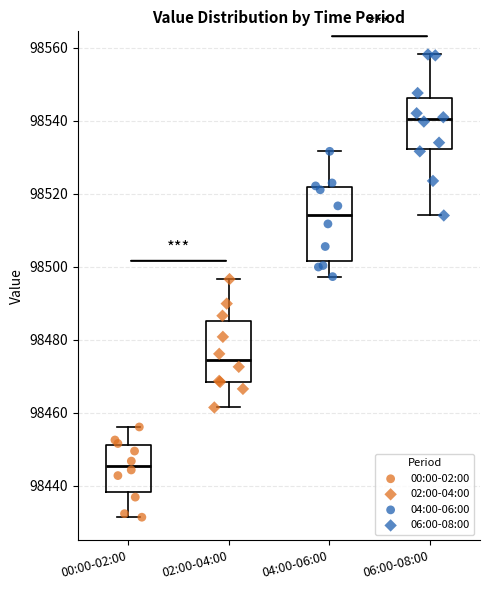

Reading left to right, read every box against the y-axis: the position of its median line, the range the box covers, and the ends of its whiskers. The values are not printed on the chart, so give them approximately, as read against the axis.

00:00-02:00: median 98446, box 98438 to 98452, whiskers 98432 to 98456
02:00-04:00: median 98474, box 98468 to 98486, whiskers 98462 to 98496
04:00-06:00: median 98514, box 98502 to 98522, whiskers 98498 to 98532
06:00-08:00: median 98540, box 98532 to 98546, whiskers 98514 to 98558